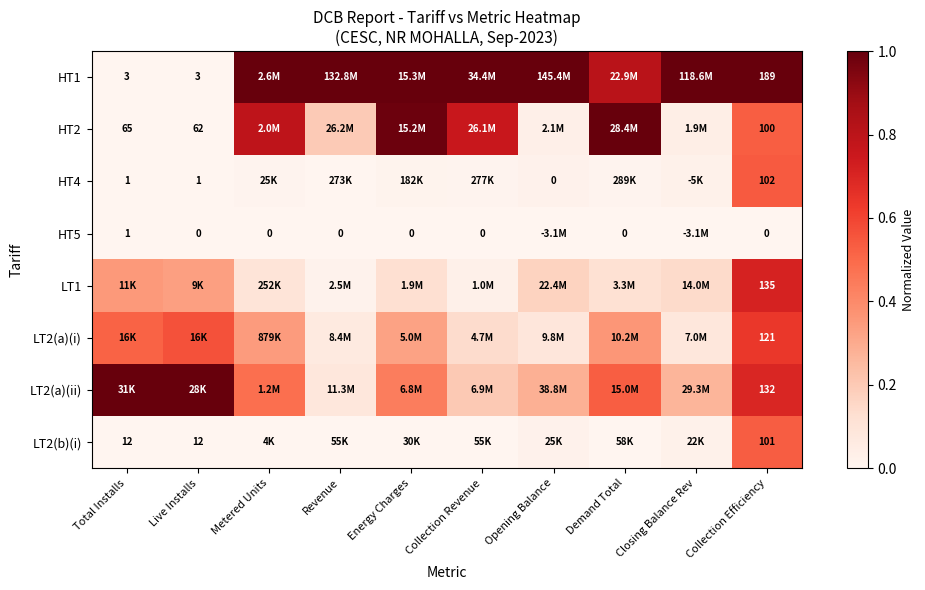

What is the average value of the LT2(b)(i) series?

0.1